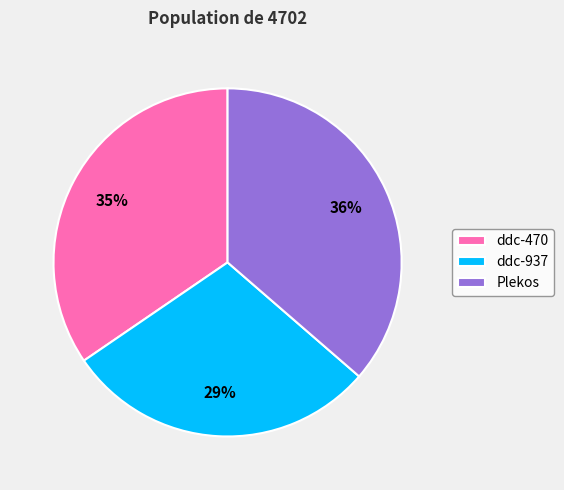

Rank the categories by value from lowest to highest.

ddc-937, ddc-470, Plekos